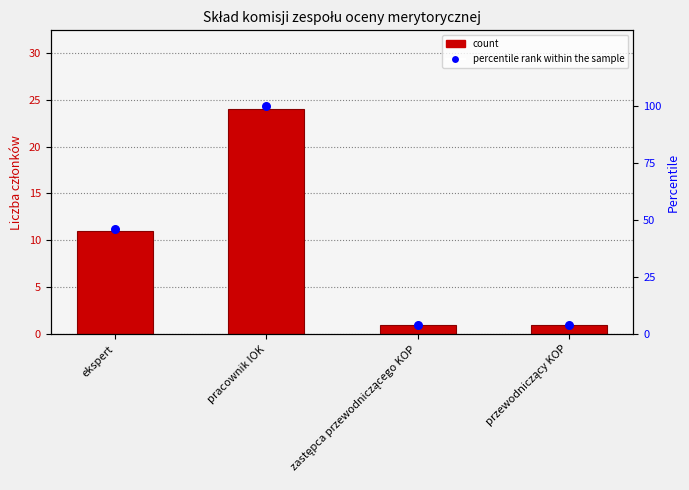

Which series has the widest spread of Y values?

percentile rank within the sample